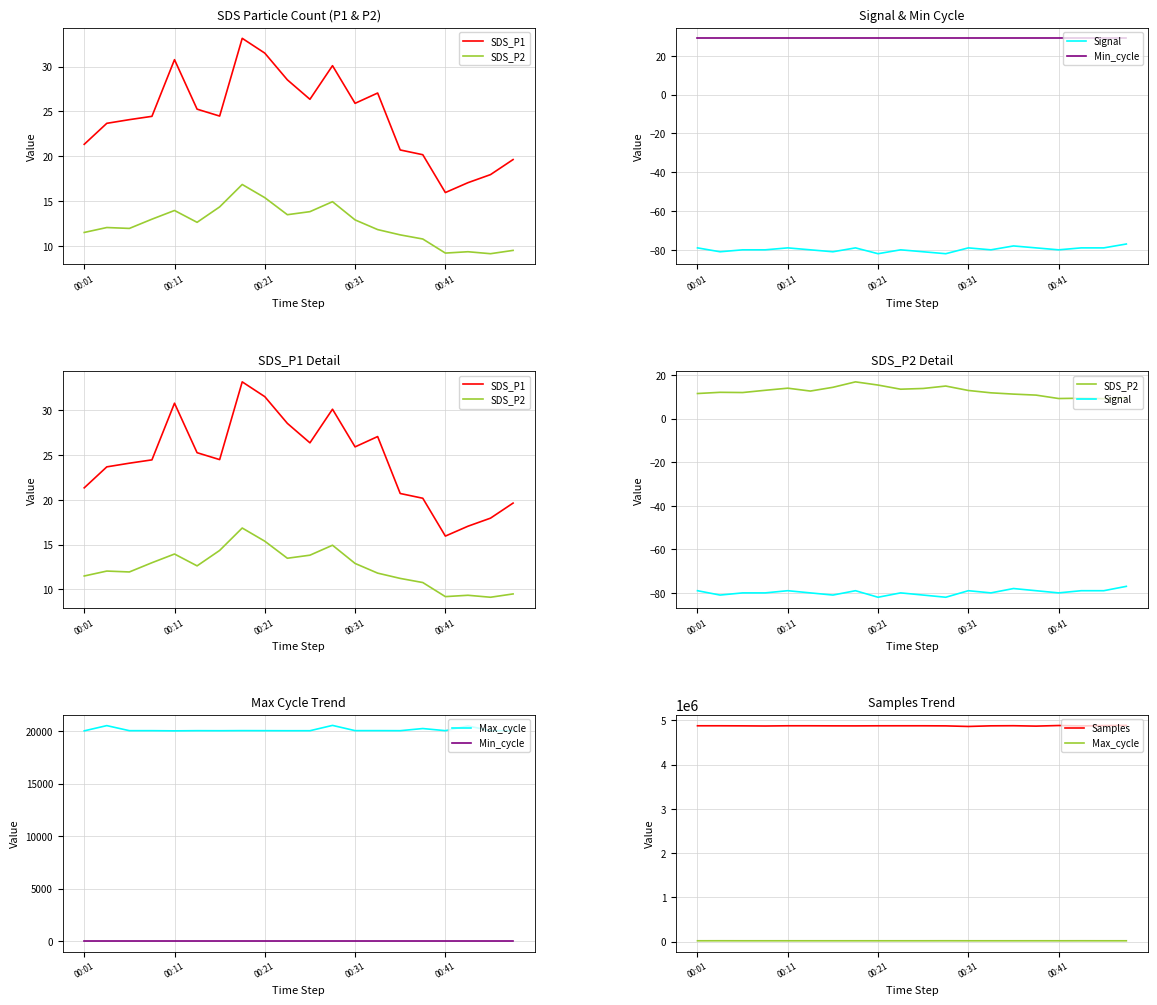

Which series has the largest range (max minus min)?

Samples